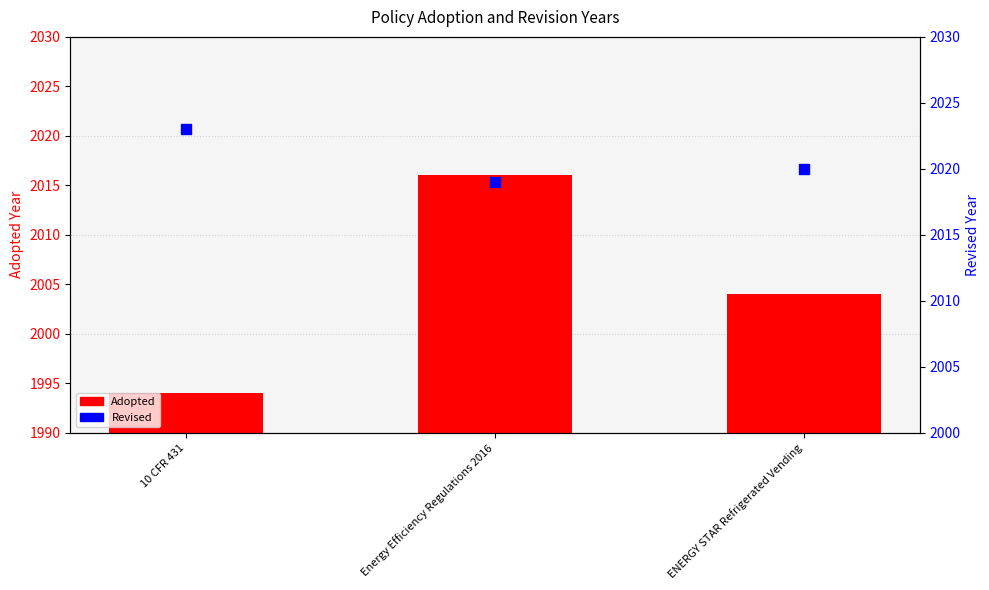

At how many categories does at least one series exceed 2019?

2